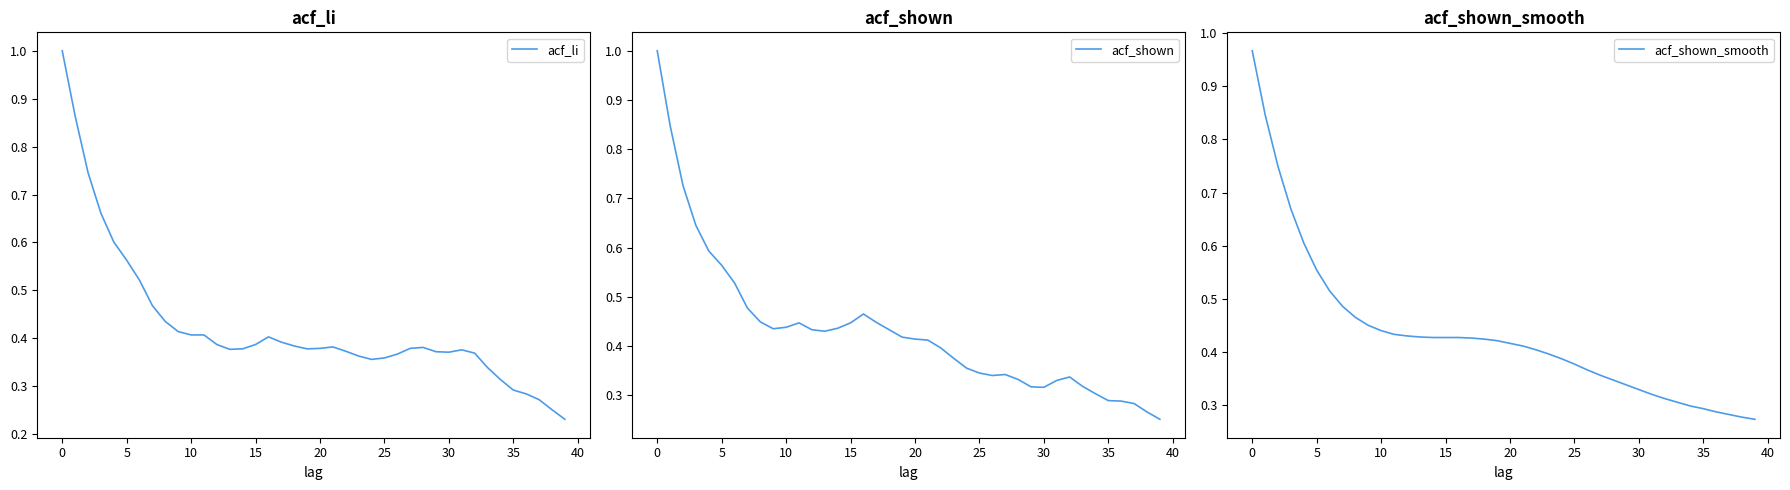

At which label does acf_shown_smooth reach its minimum?

39